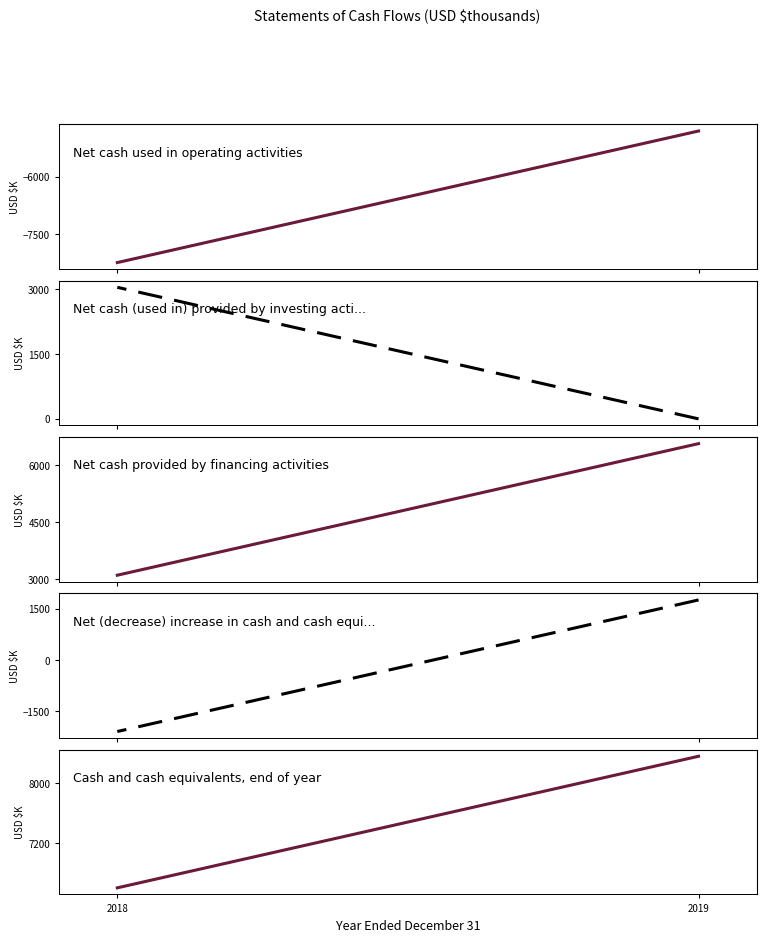

What are all the series names shown in the legend?

Net cash used in operating activities, Net cash (used in) provided by investing activities, Net cash provided by financing activities, Net (decrease) increase in cash and cash equivalents, Cash and cash equivalents, end of year